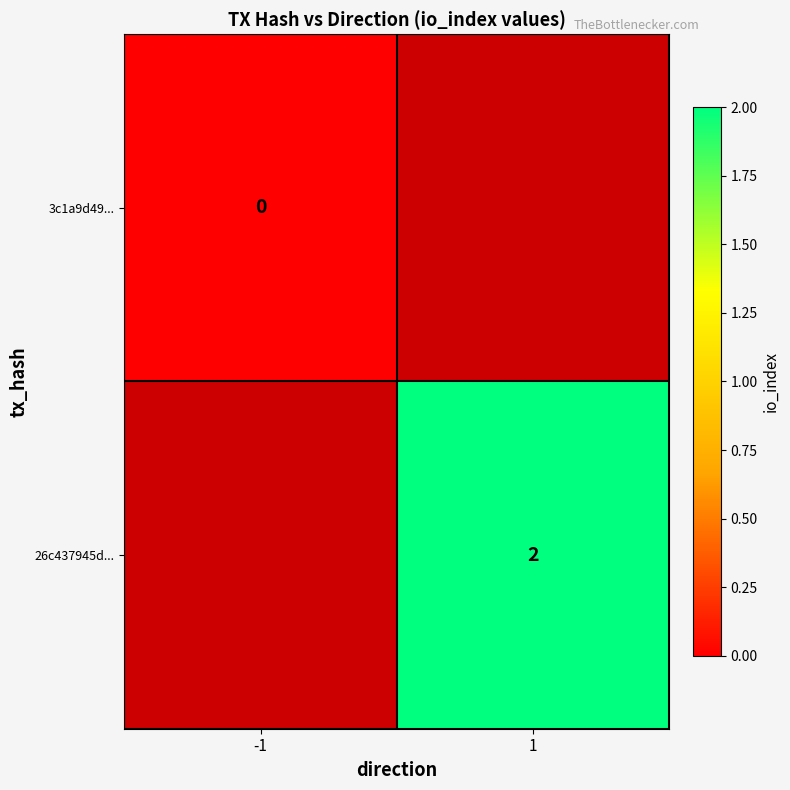

The value of 26c437945d... at 1 is 1. True or false?

False